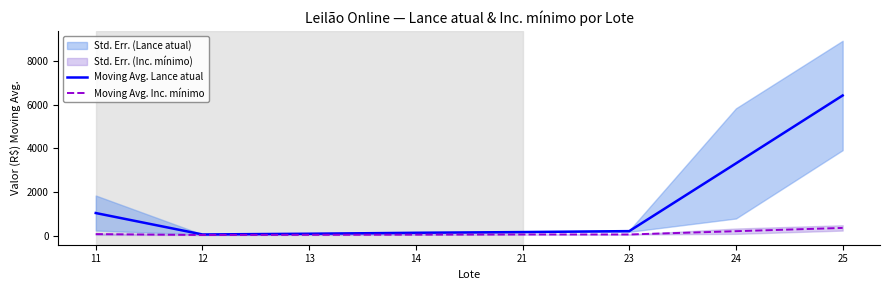

True or false: Moving Avg. Lance atual has more than 2 interior local peaks.

False